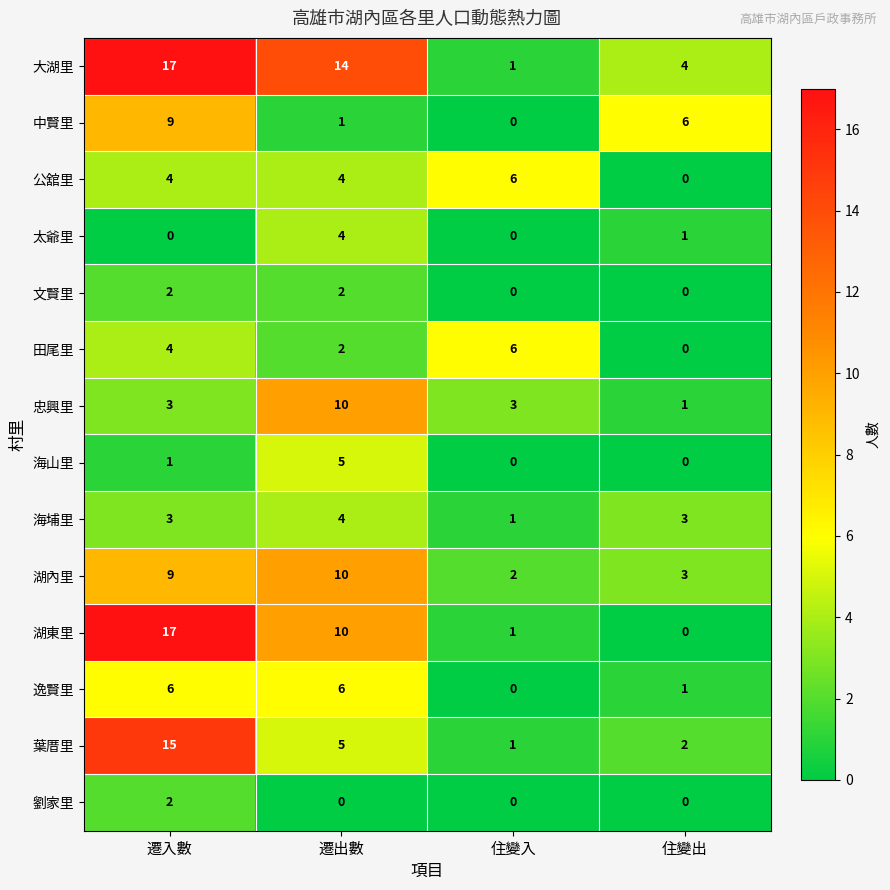

Where does the 葉厝里 series first go above 5?

遷入數